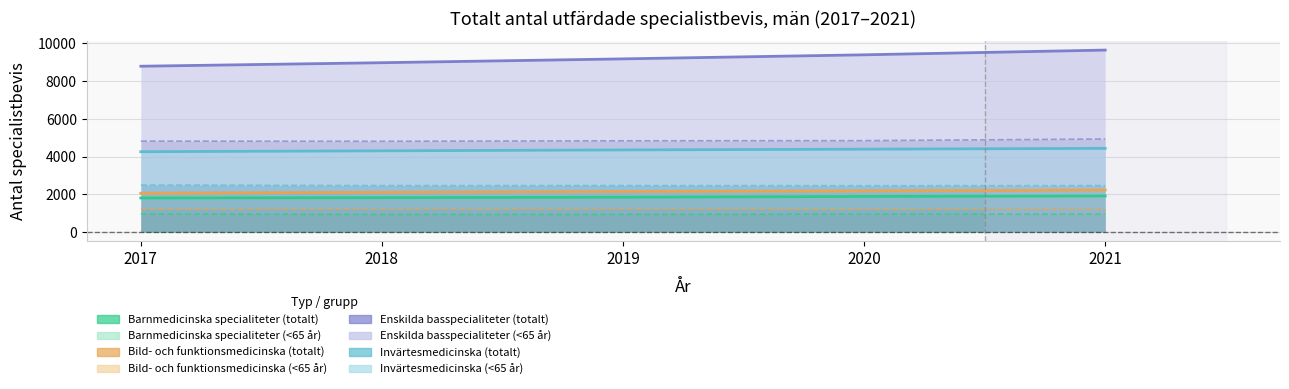

Rank the categories by Enskilda basspecialiteter value from highest to lowest.

2021, 2020, 2019, 2018, 2017